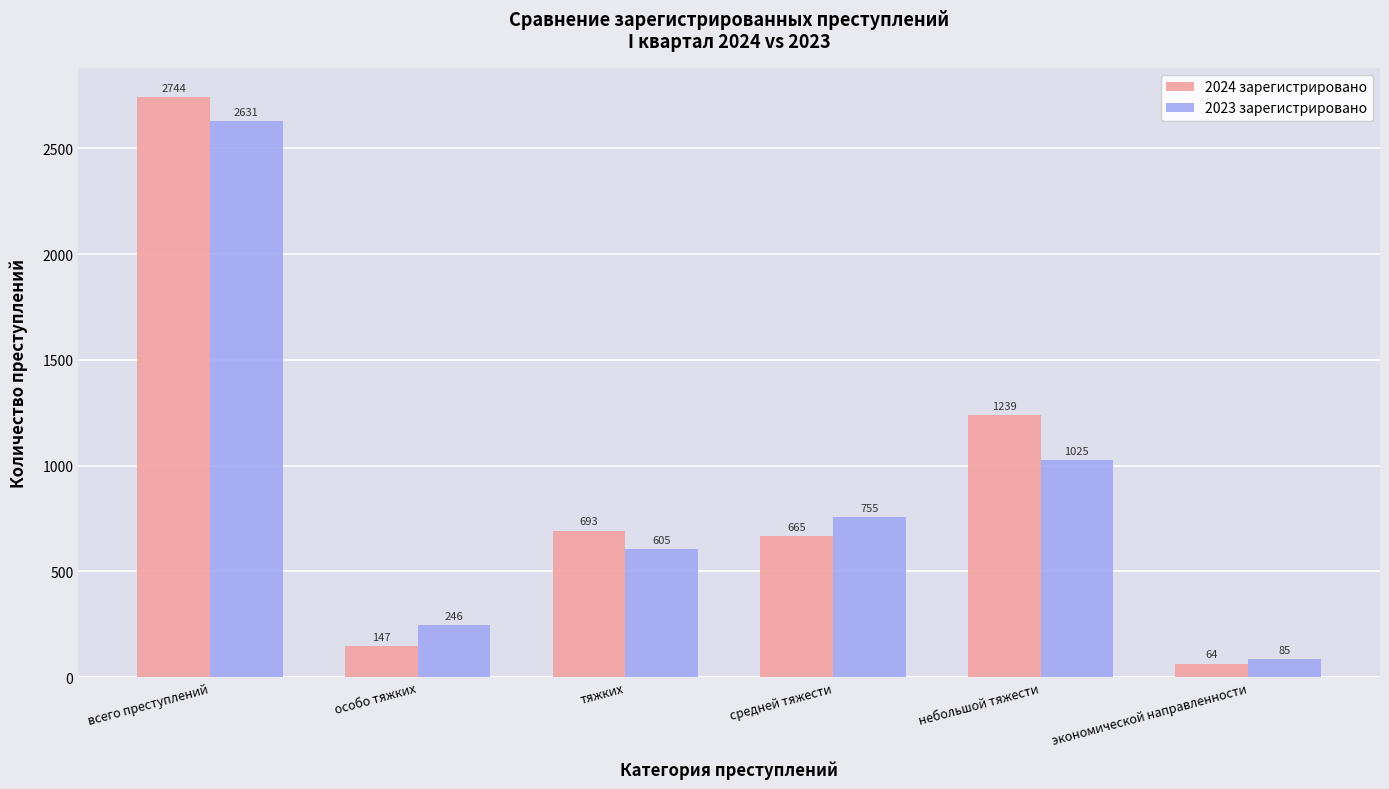

How many series are shown in this chart?

2